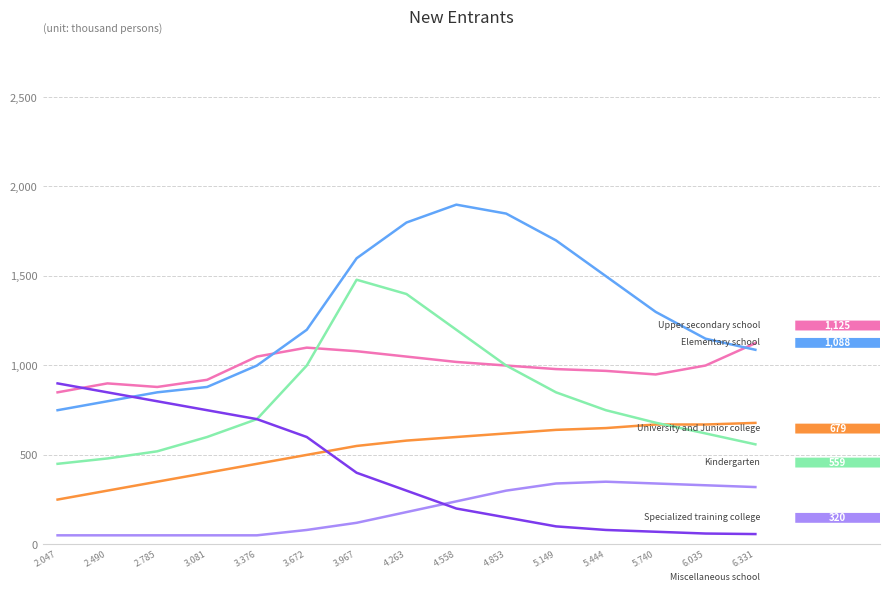

How many lines are shown in the chart?

6